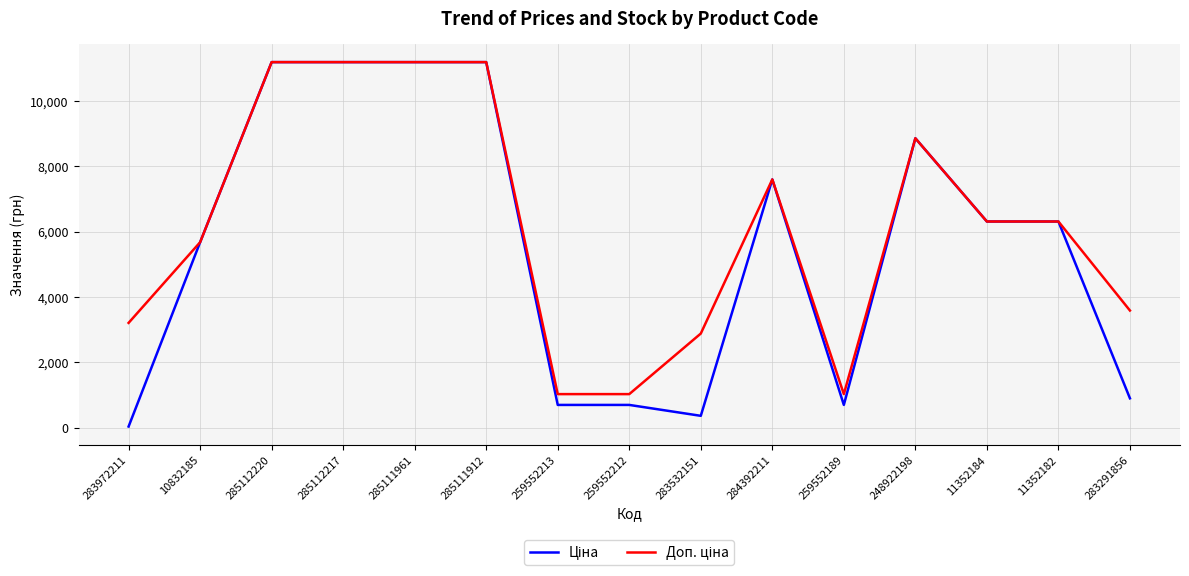

How many lines are shown in the chart?

2